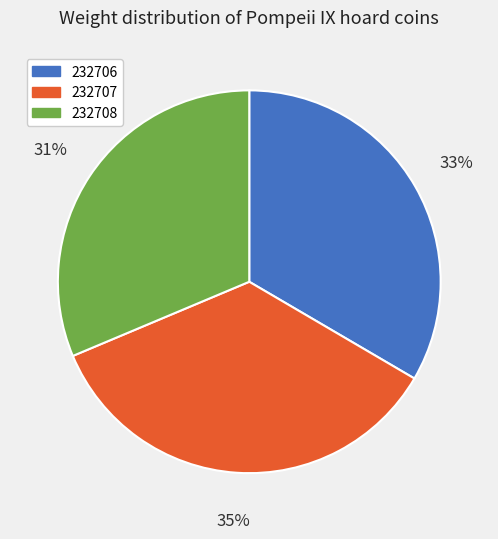

Rank the categories by value from highest to lowest.

232707, 232706, 232708